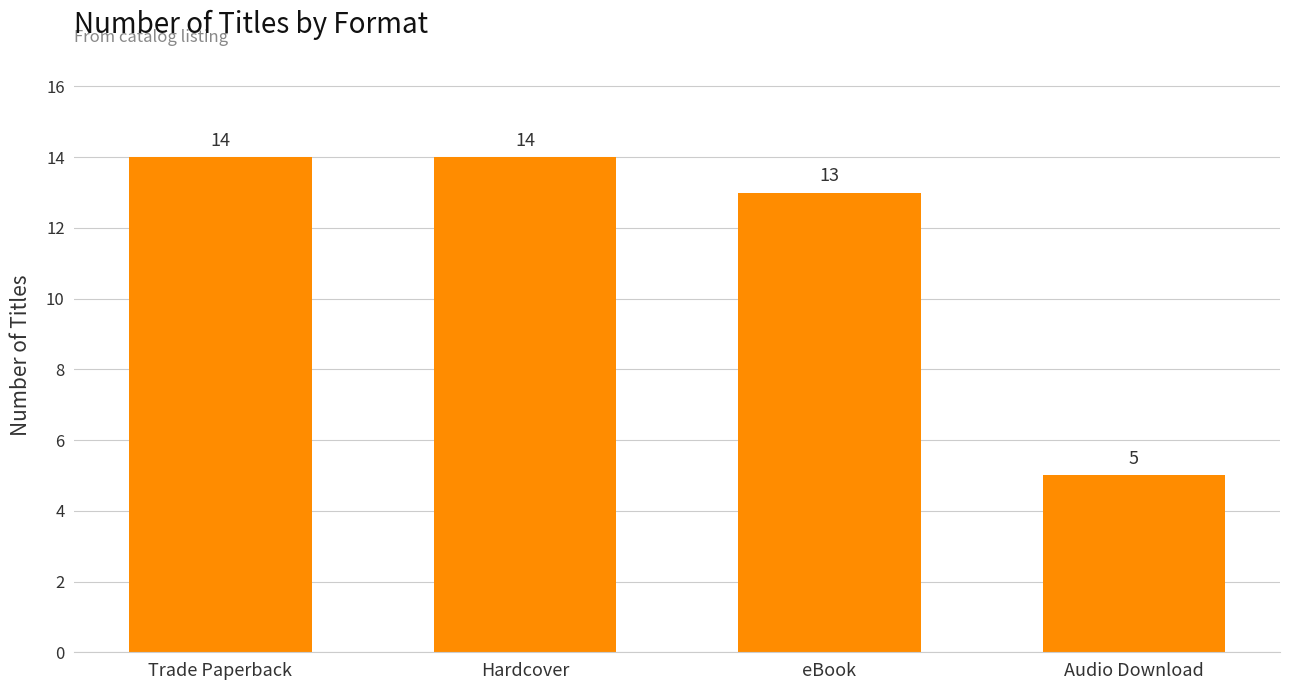

What is the change in value from Trade Paperback to eBook?

-1